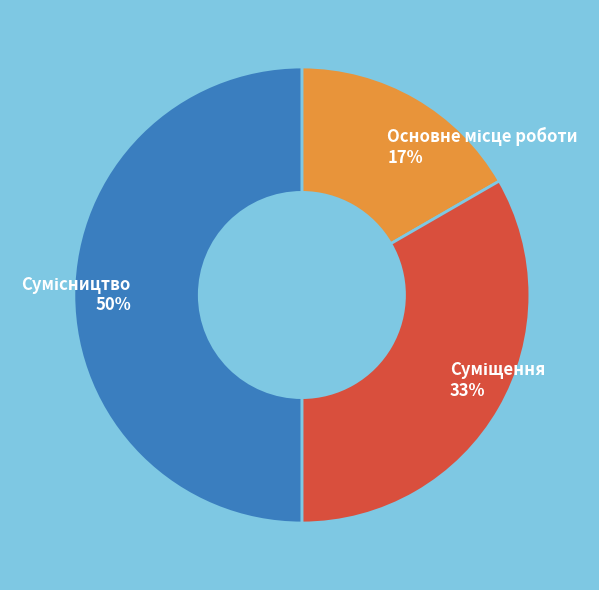

To the nearest percent, what is the difference between the largest and smallest slice percentages?

33%